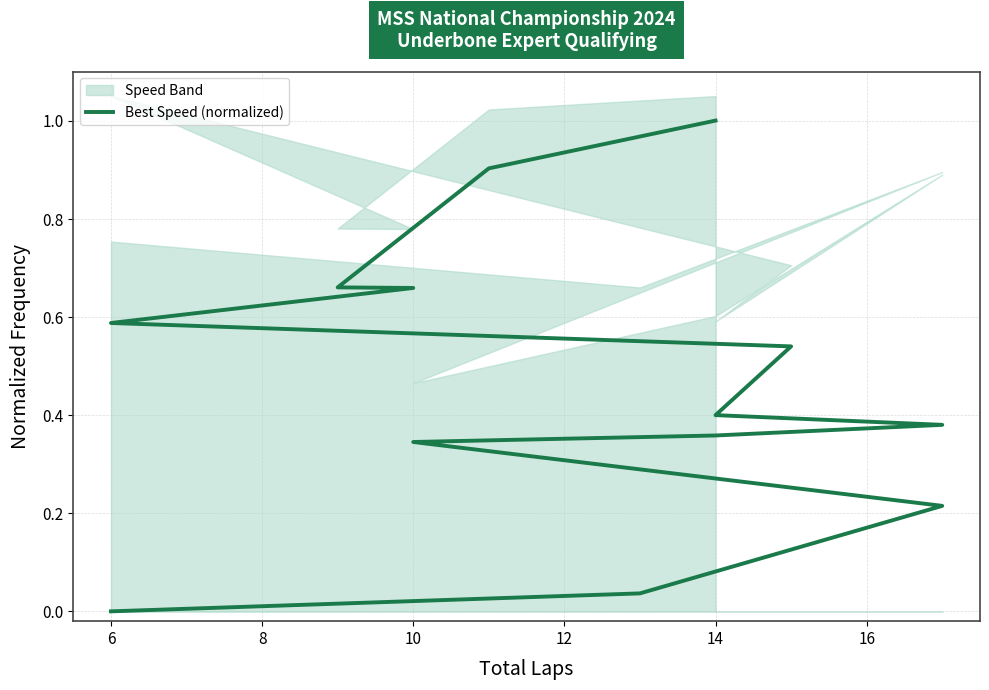

What is the average value?

0.5